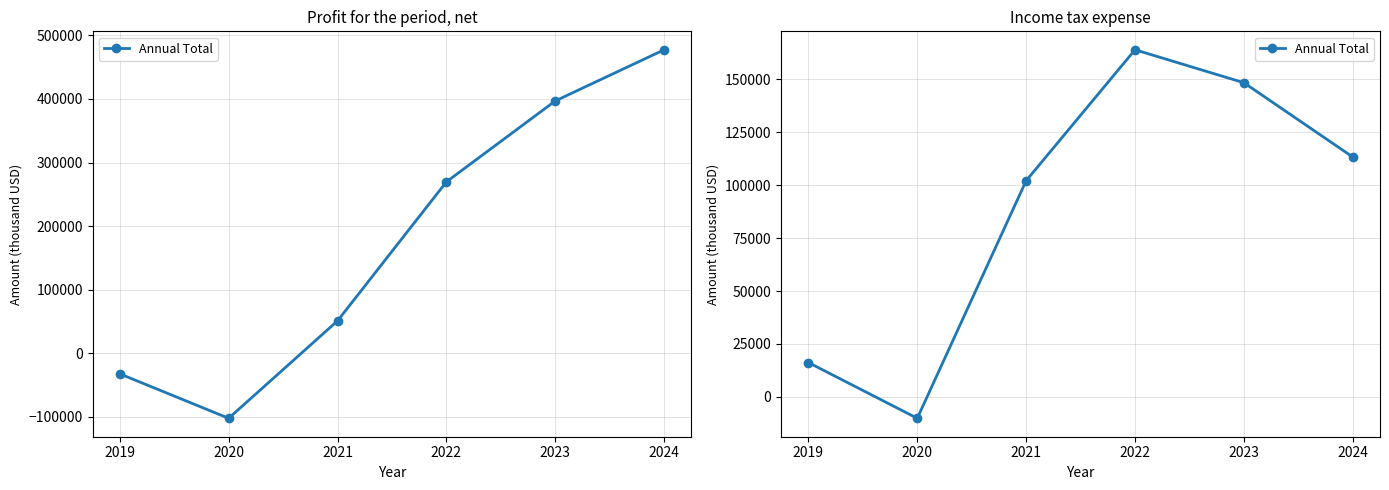

Where is the first local maximum?

2022